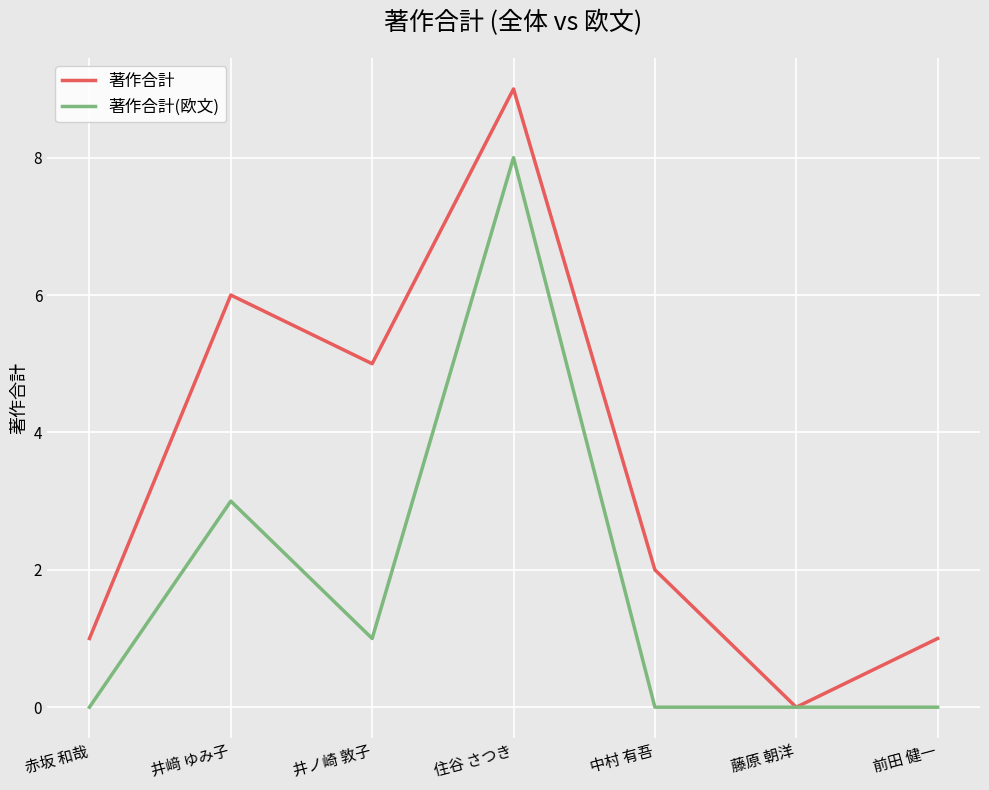

What is the greatest value displayed?

9